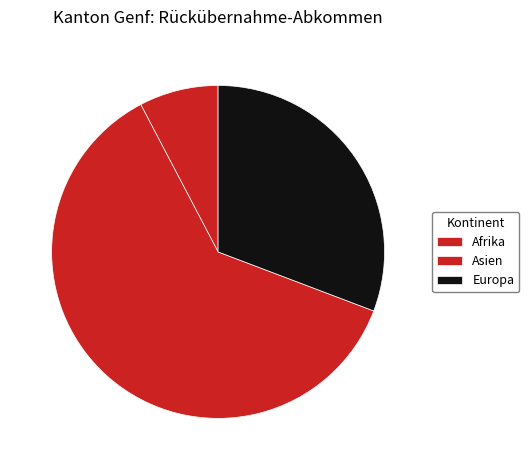

The Asien slice represents 62% of the pie. True or false?

True